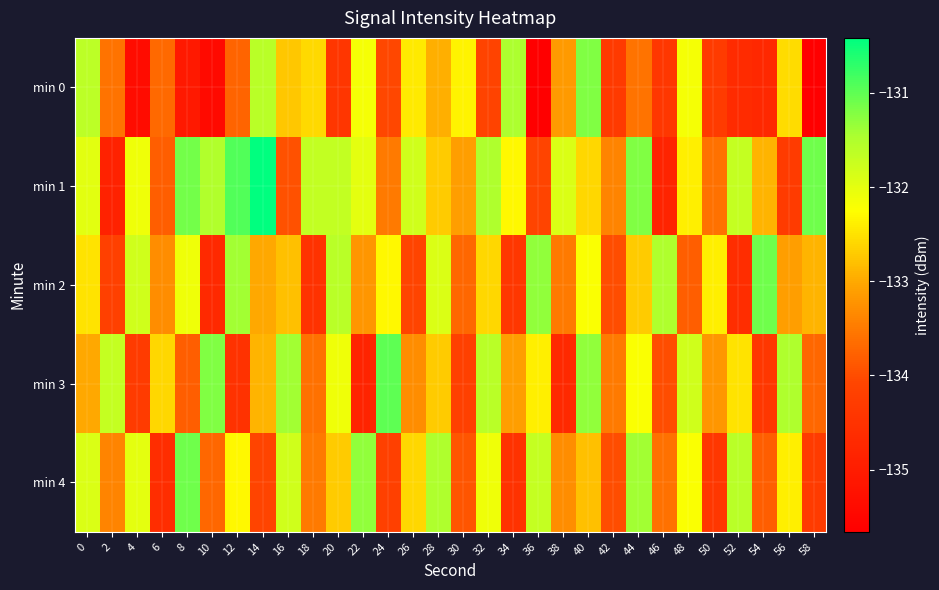

Which series has the largest total across all categories?

min 1